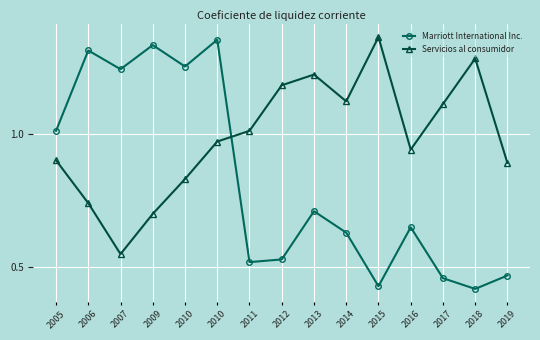

At which category is the sum across all series the highest?

2010